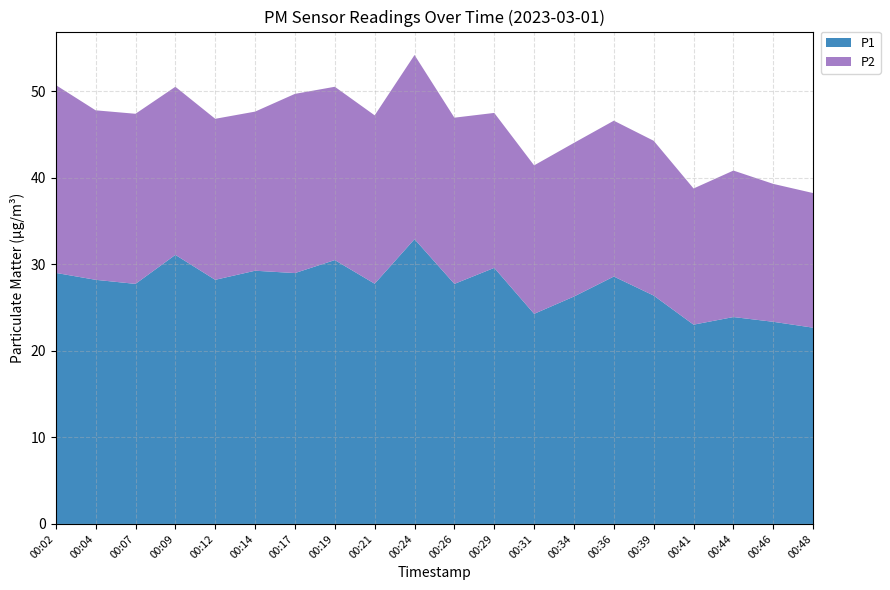

Reading left to right, transcribe all the data shown in this chart.

P1: 29.0	28.2	27.7	31.1	28.2	29.2	29.0	30.5	27.8	32.9	27.7	29.6	24.3	26.3	28.6	26.4	23.0	23.9	23.4	22.7
P2: 21.7	19.6	19.6	19.4	18.6	18.4	20.7	20.0	19.4	21.3	19.2	17.9	17.1	17.8	18.0	17.9	15.7	16.9	15.9	15.6